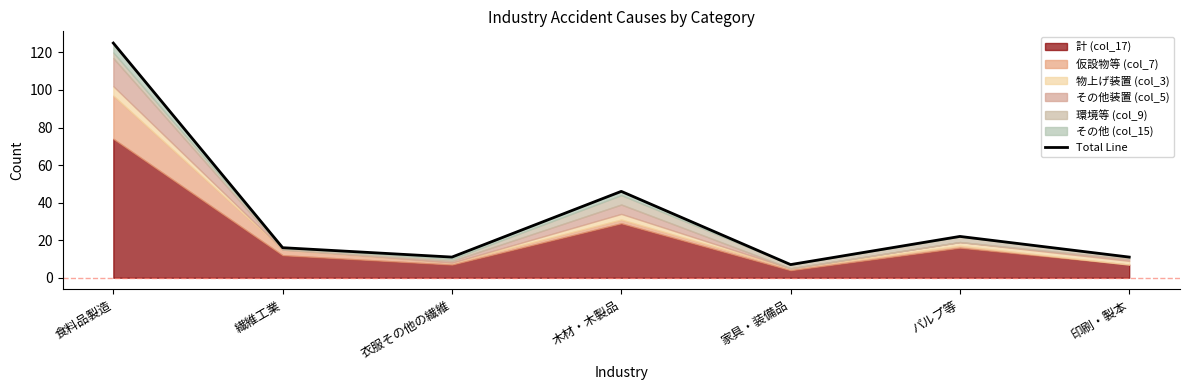

What is the difference between the maximum and minimum values?

118